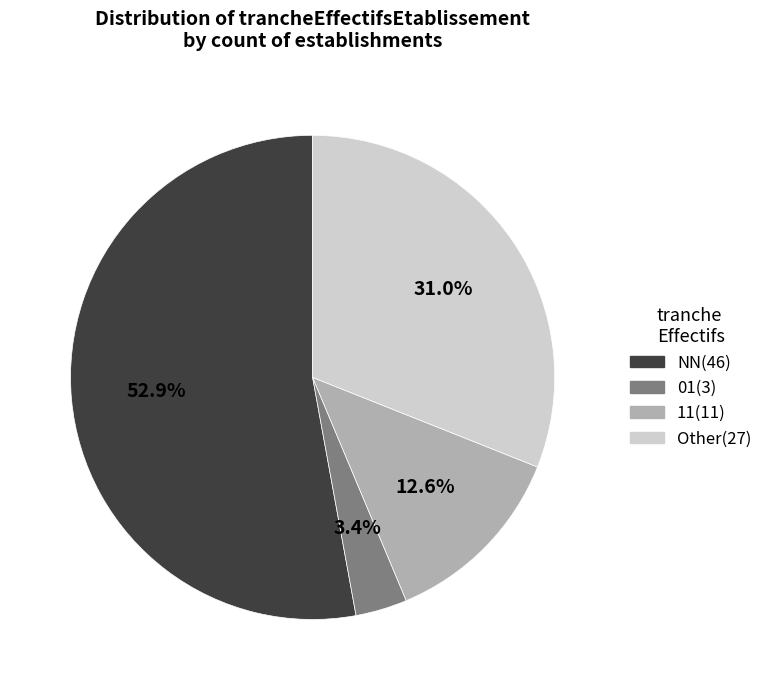

Does any single category account for the majority?

Yes